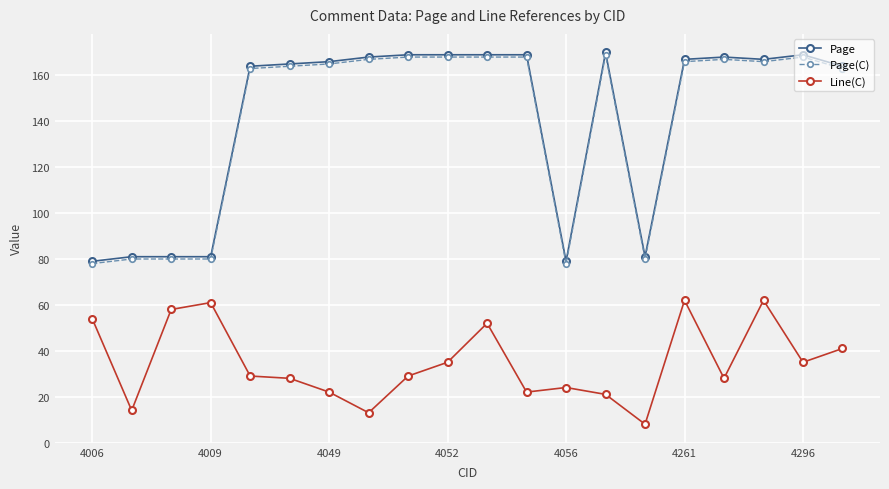

How many categories are shown in the chart?

20